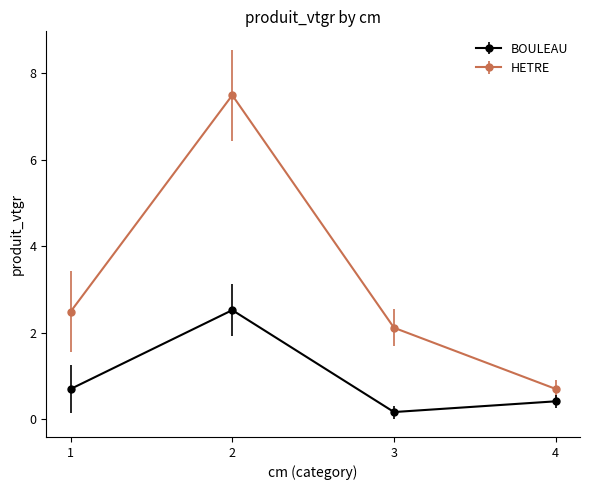

How many interior local peaks does the HETRE series have?

1